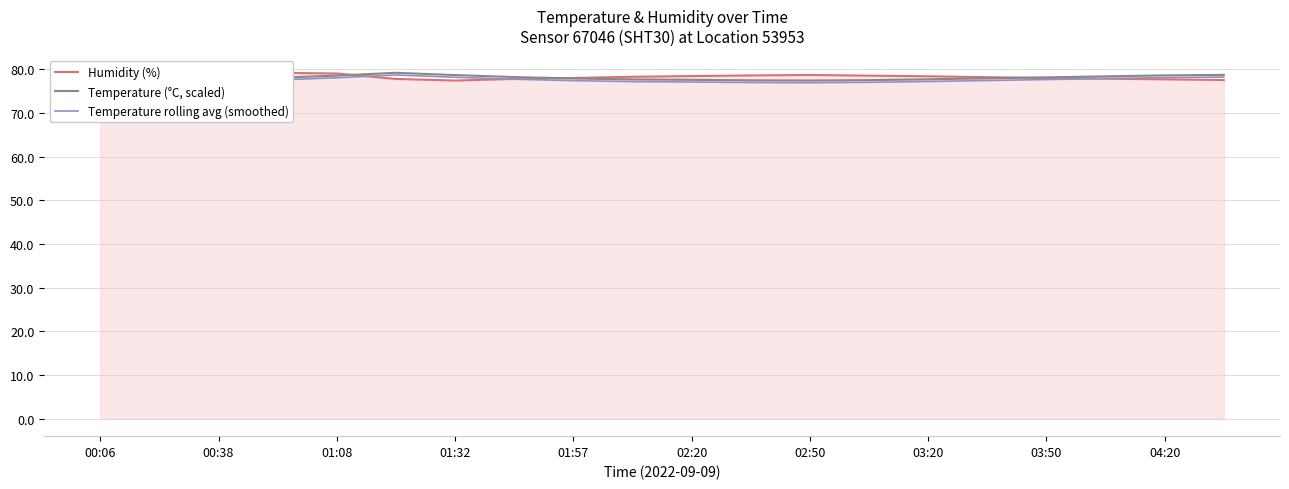

Does the chart display data point markers on the line(s)?

No